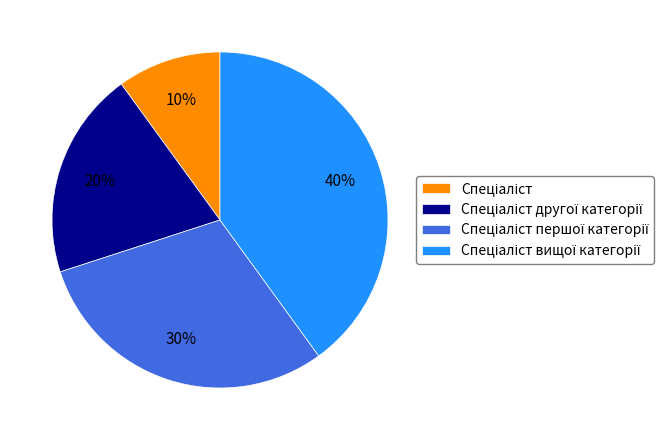

Is there any slice that represents more than half of the pie?

No